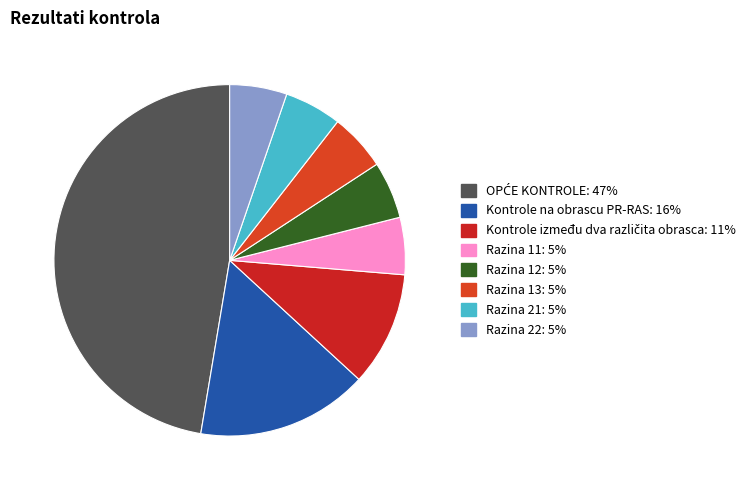

Is there any slice that represents more than half of the pie?

No